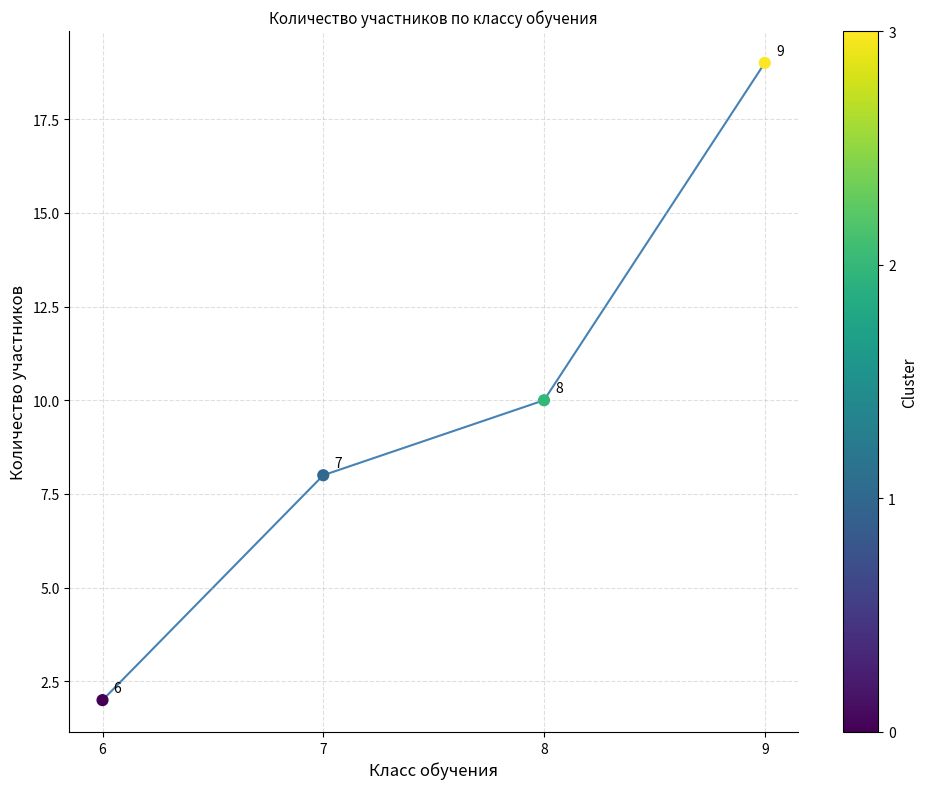

Between 7 and 6, which is larger?

7